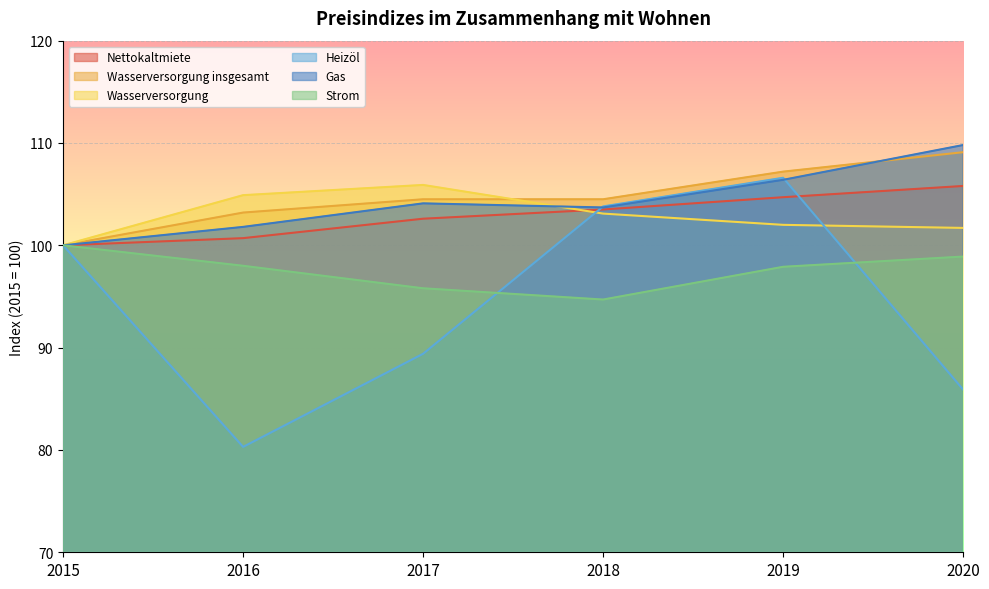

Where do Heizöl and Strom first cross each other?

2017 and 2018